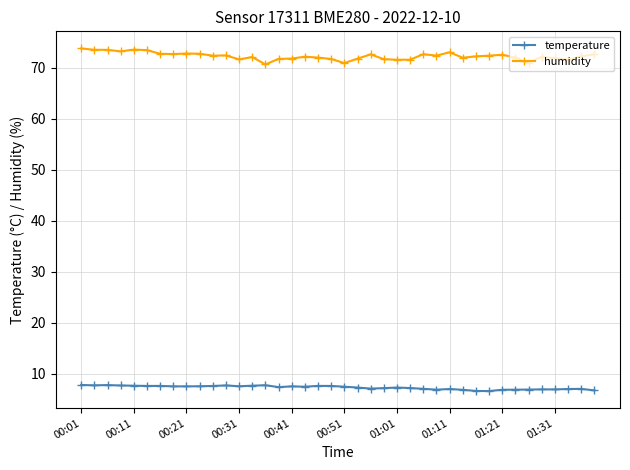

What is the value of the humidity point at the 10th from the left?

72.8